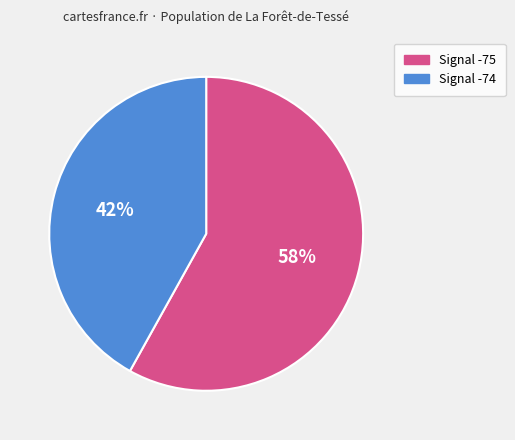

Is there a majority slice in this chart?

Yes